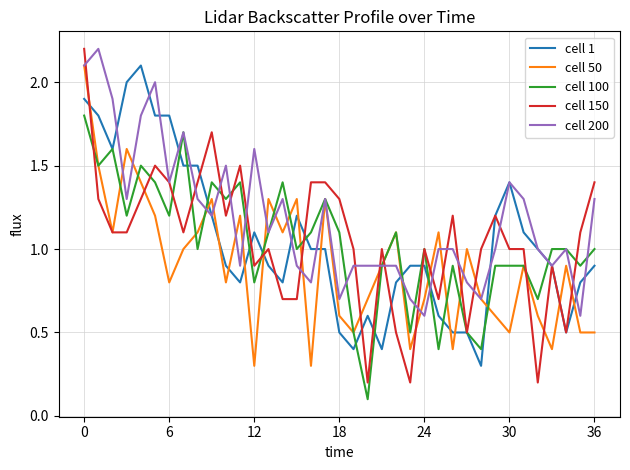

Which series has the largest total across all categories?

cell 200